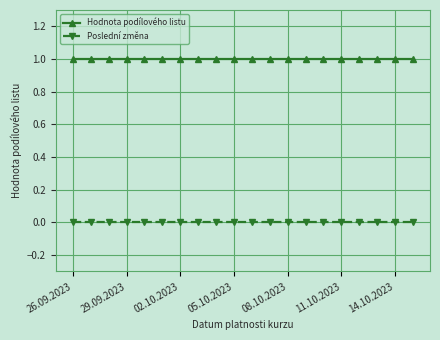

True or false: Hodnota podílového listu and Poslední změna cross at least once.

False